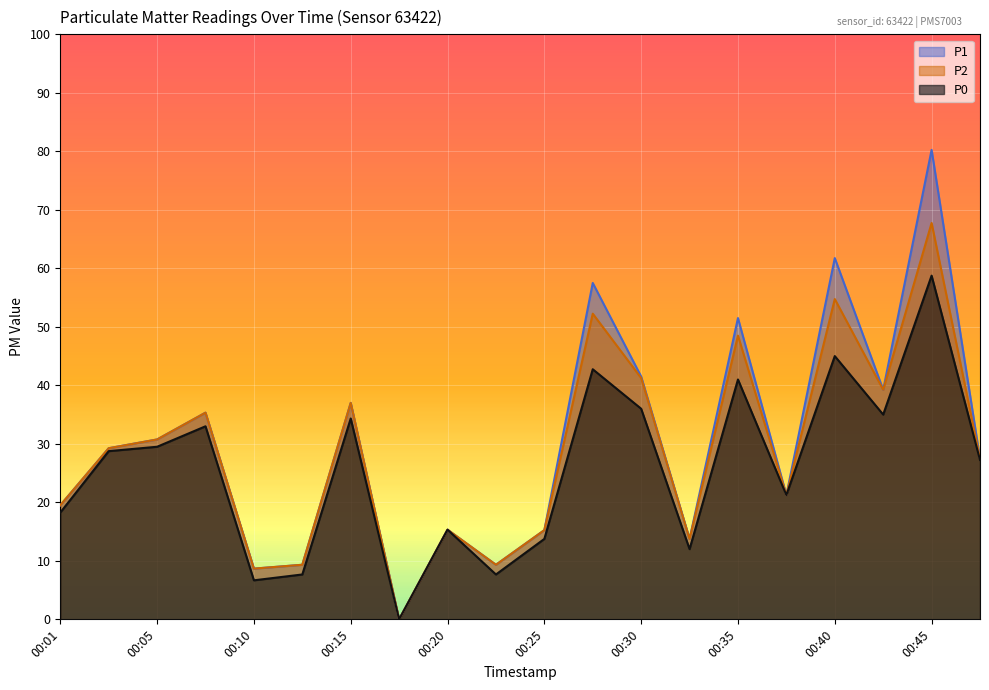

List the series in order of their overall mean, lowest first.

P0, P2, P1